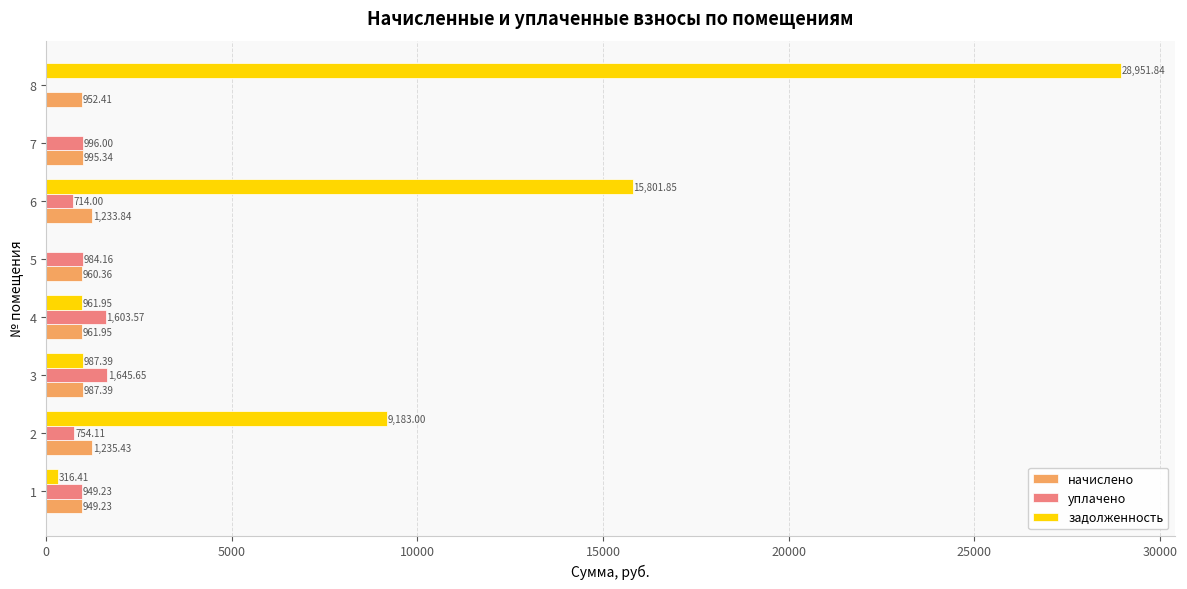

Between 5 and 8, which series saw the biggest shift?

задолженность